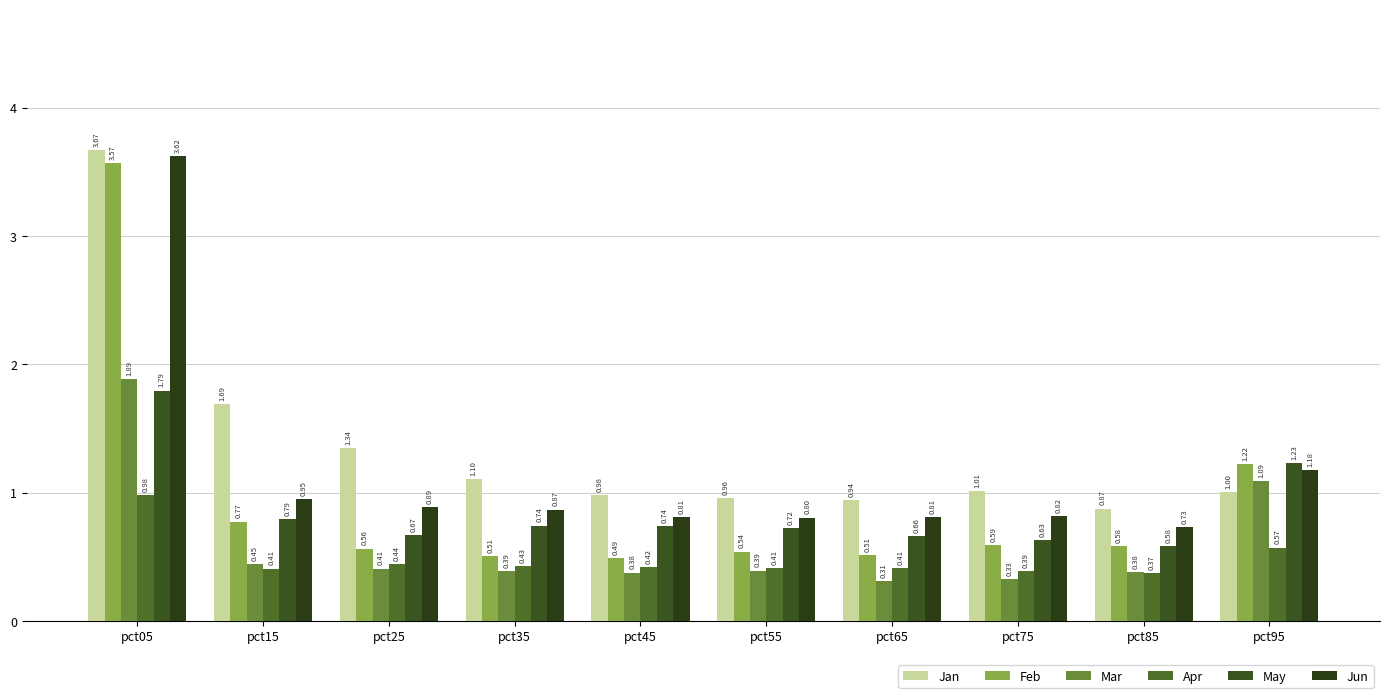

Reading right to left, list all the values displayed in this chart.

Jan: pct95=1.0	pct85=0.9	pct75=1.0	pct65=0.9	pct55=1.0	pct45=1.0	pct35=1.1	pct25=1.3	pct15=1.7	pct05=3.7
Feb: pct95=1.2	pct85=0.6	pct75=0.6	pct65=0.5	pct55=0.5	pct45=0.5	pct35=0.5	pct25=0.6	pct15=0.8	pct05=3.6
Mar: pct95=1.1	pct85=0.4	pct75=0.3	pct65=0.3	pct55=0.4	pct45=0.4	pct35=0.4	pct25=0.4	pct15=0.4	pct05=1.9
Apr: pct95=0.6	pct85=0.4	pct75=0.4	pct65=0.4	pct55=0.4	pct45=0.4	pct35=0.4	pct25=0.4	pct15=0.4	pct05=1.0
May: pct95=1.2	pct85=0.6	pct75=0.6	pct65=0.7	pct55=0.7	pct45=0.7	pct35=0.7	pct25=0.7	pct15=0.8	pct05=1.8
Jun: pct95=1.2	pct85=0.7	pct75=0.8	pct65=0.8	pct55=0.8	pct45=0.8	pct35=0.9	pct25=0.9	pct15=1.0	pct05=3.6